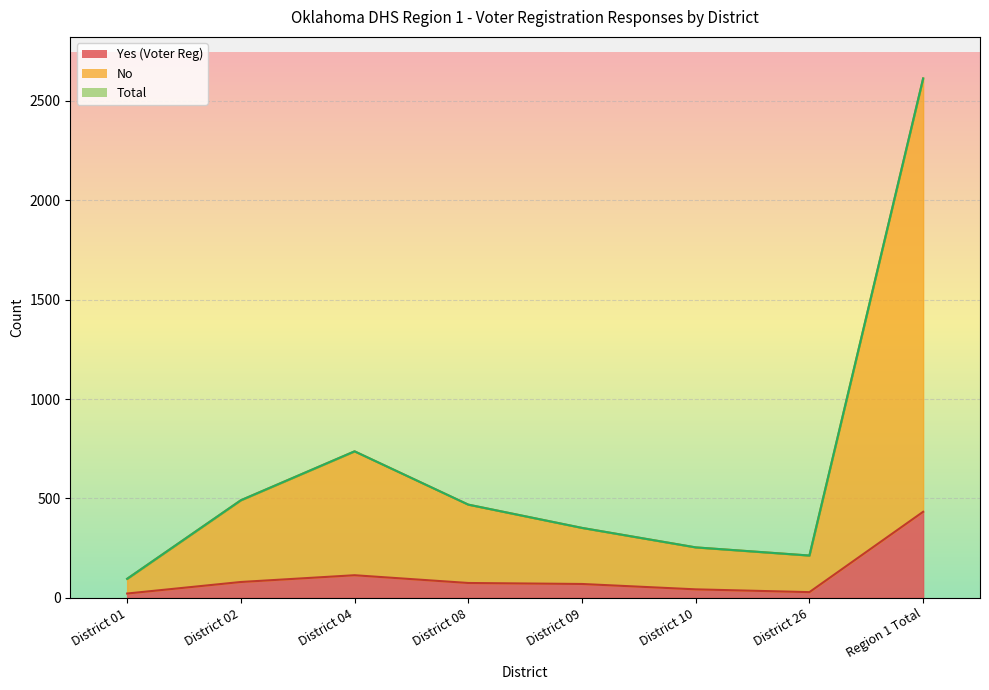

The value of No at District 10 is 254. True or false?

True